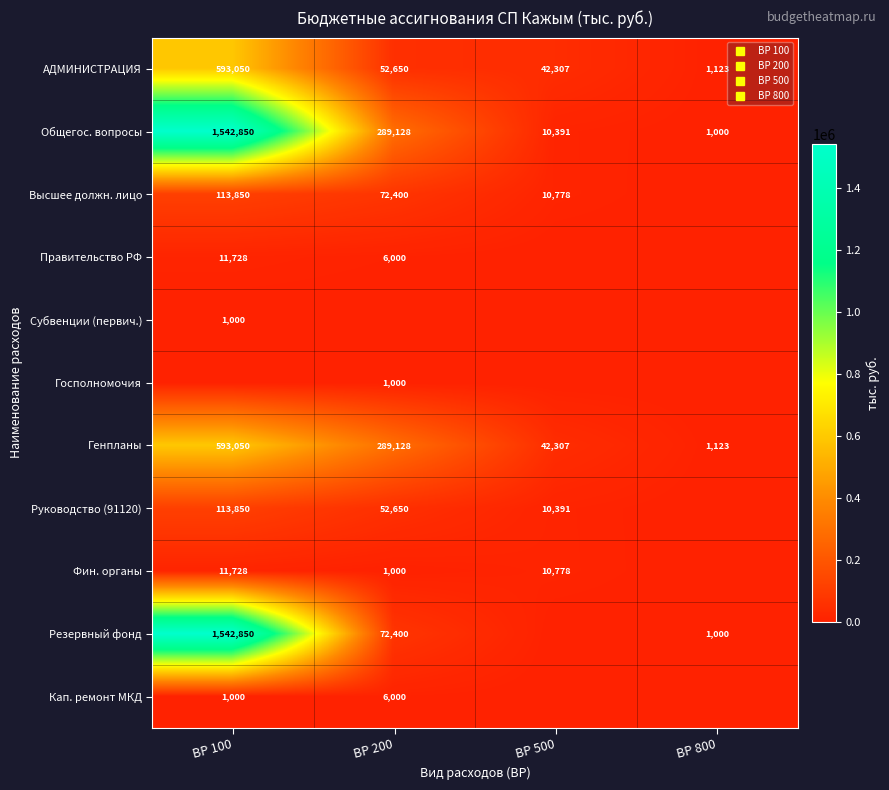

Between ВР 500 and ВР 800, which series saw the biggest shift?

АДМИНИСТРАЦИЯ